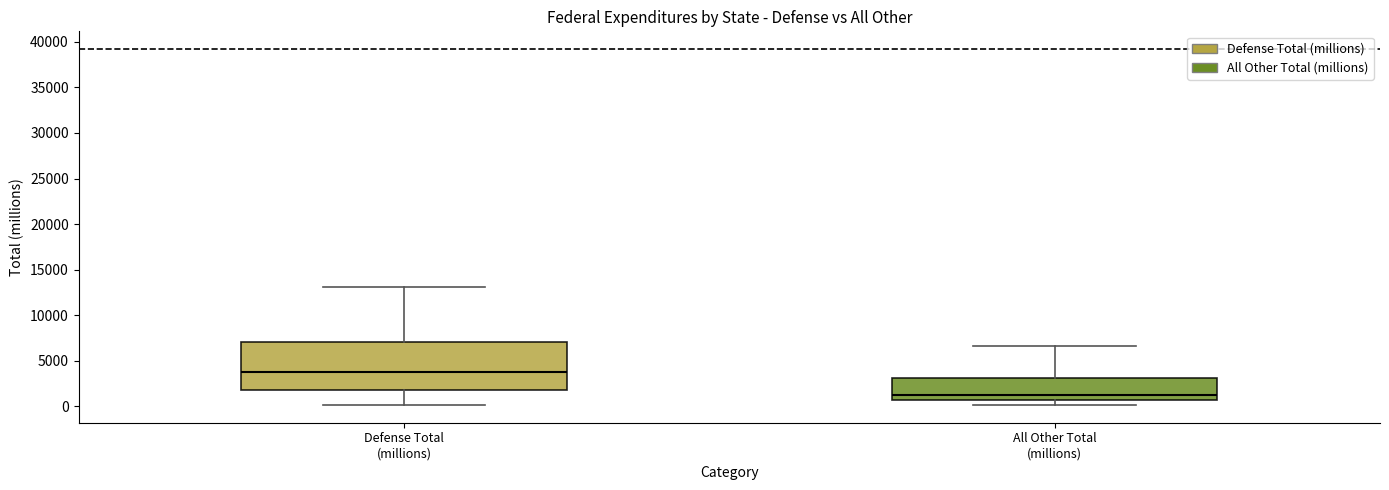

Reading left to right, read every box against the y-axis: the position of its median line, the range the box covers, and the ends of its whiskers. The values are not printed on the chart, so give them approximately, as read against the axis.

Defense Total (millions): median 4000, box 2000 to 7000, whiskers 0 to 13000
All Other Total (millions): median 1500, box 500 to 3000, whiskers 0 to 6500